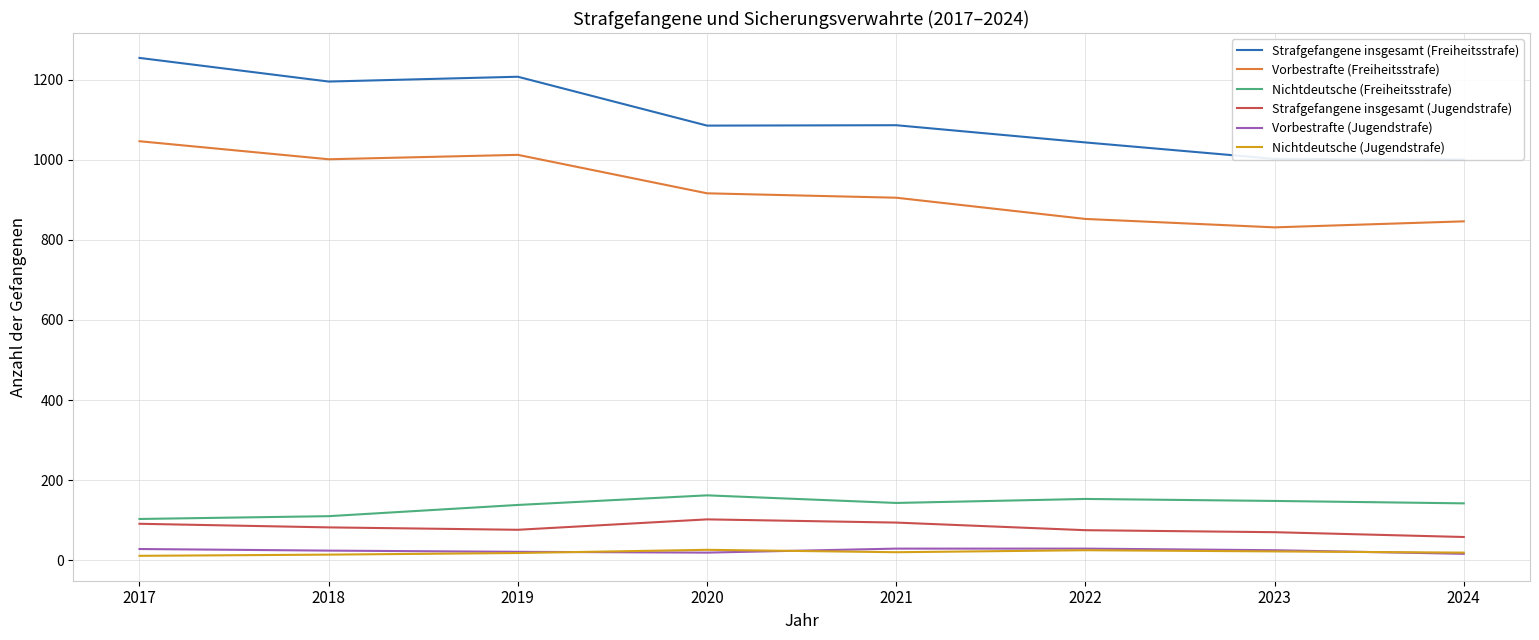

What is the difference between the maximum and second lowest values in the Vorbestrafte (Freiheitsstrafe) series?

200